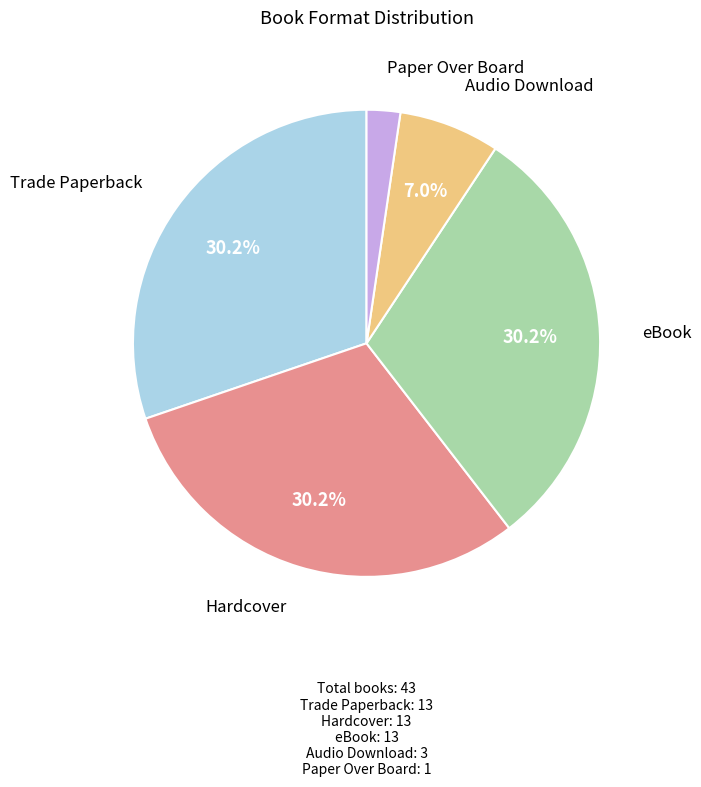

Which slice is the smallest?

Paper Over Board